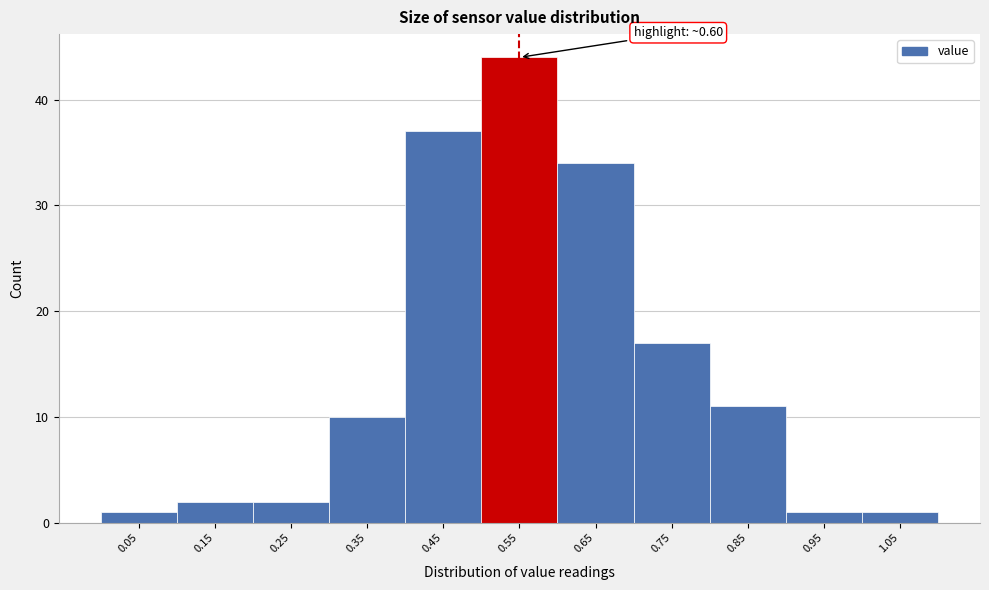

Reading right to left, list all the values displayed in this chart.

1	1	11	17	34	44	37	10	2	2	1